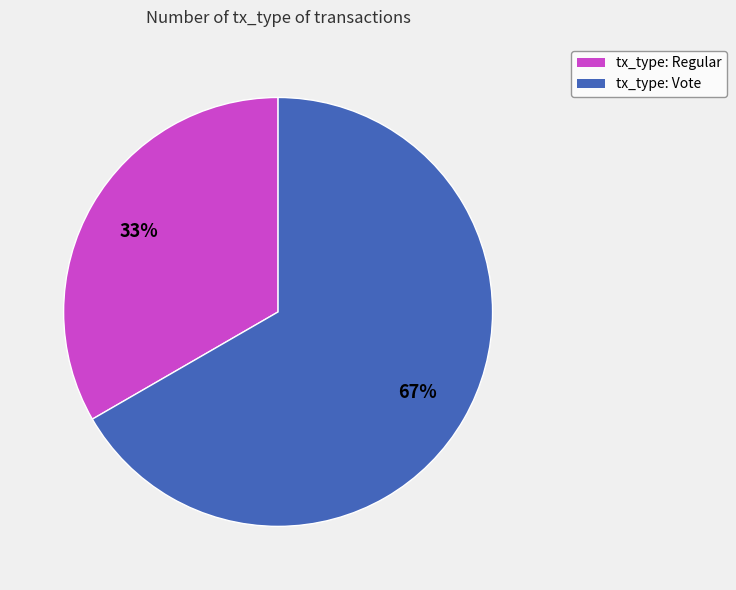

To the nearest percent, what is the average slice percentage?

50%